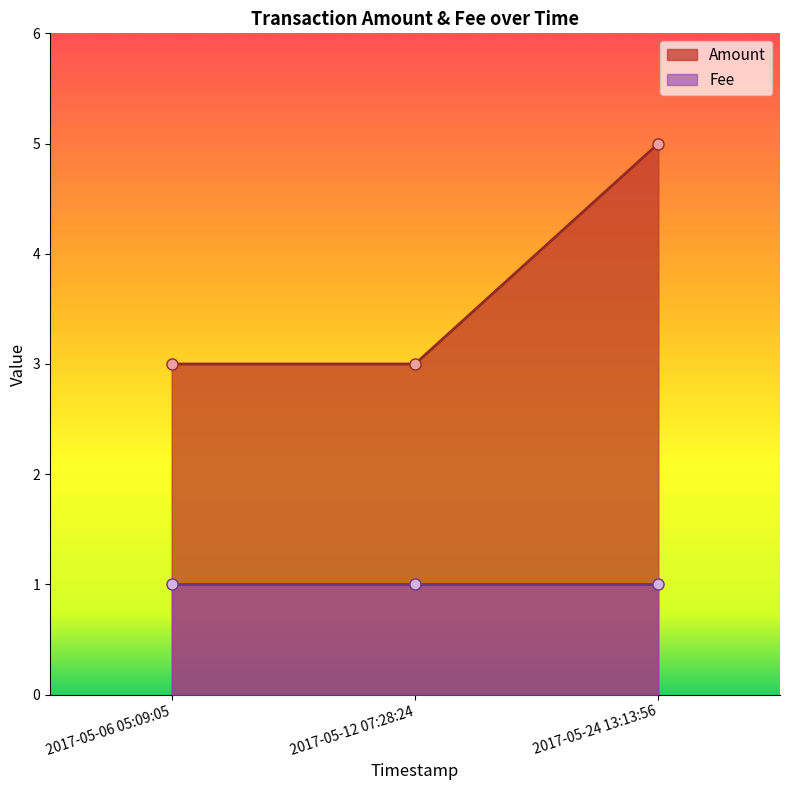

What is the sum of all Fee values?

3